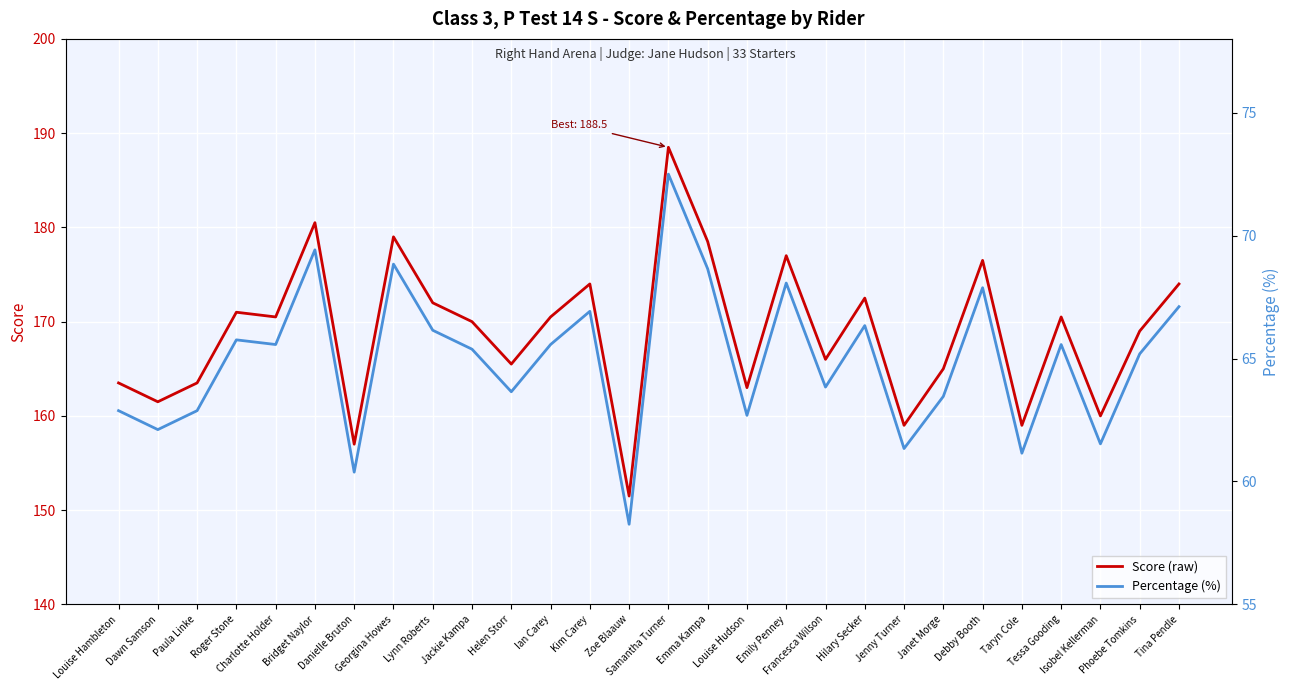

What is the difference between the highest and lowest values at Taryn Cole?

97.8